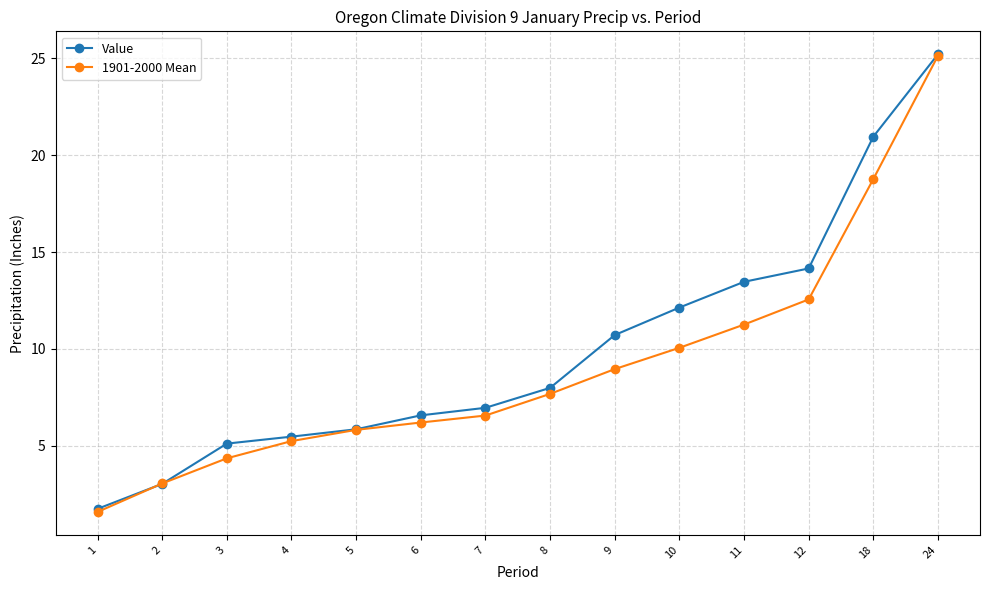

At which label is 1901-2000 Mean closest to 13?

12